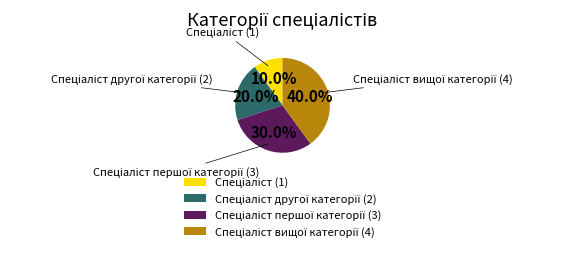

Is there a majority slice in this chart?

No